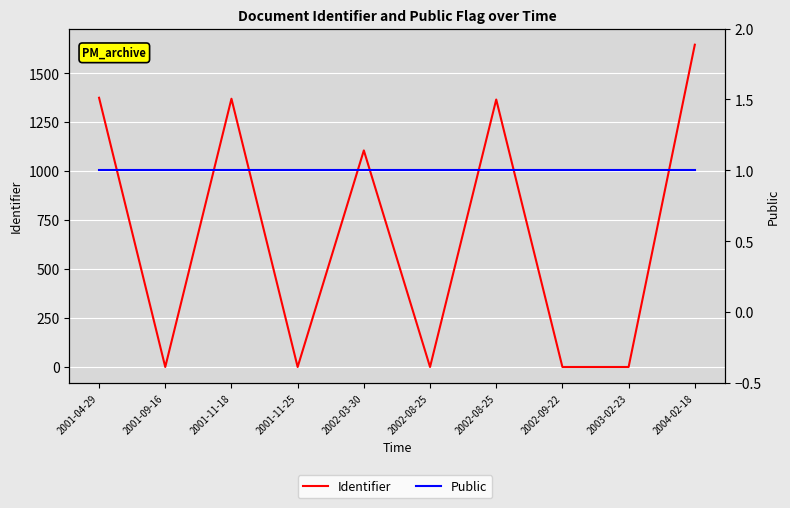

At 2002-08-25, list the series in order from smallest to largest.

Identifier, Public